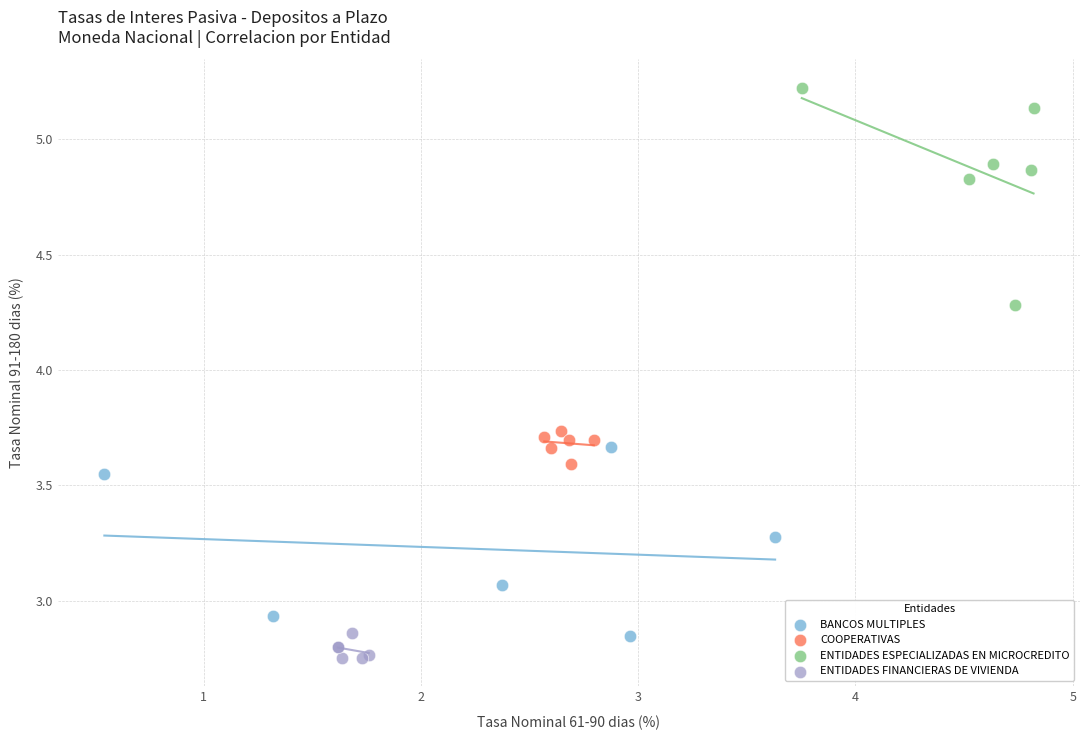

Which series reaches the maximum Y coordinate?

ENTIDADES ESPECIALIZADAS EN MICROCREDITO